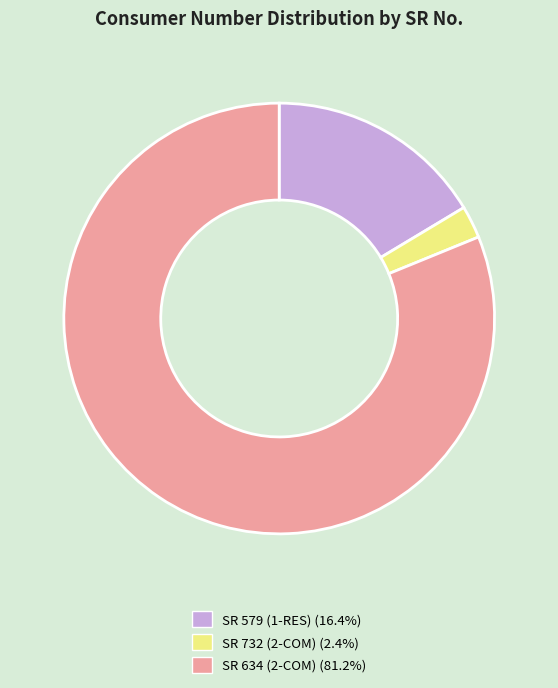

Which category has the smallest portion of the pie?

SR 732 (2-COM)